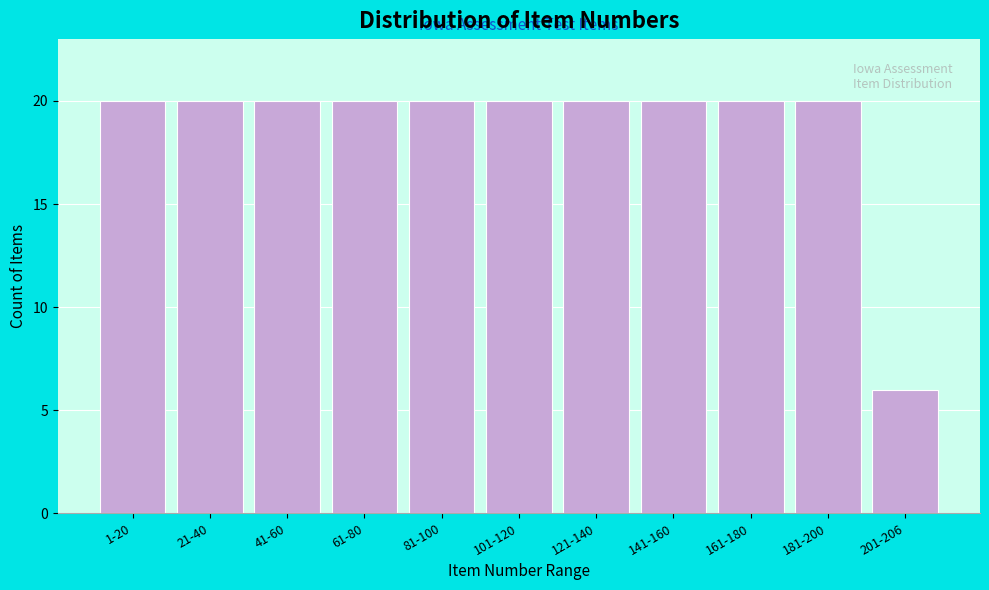

Reading left to right, list all the values displayed in this chart.

20	20	20	20	20	20	20	20	20	20	6